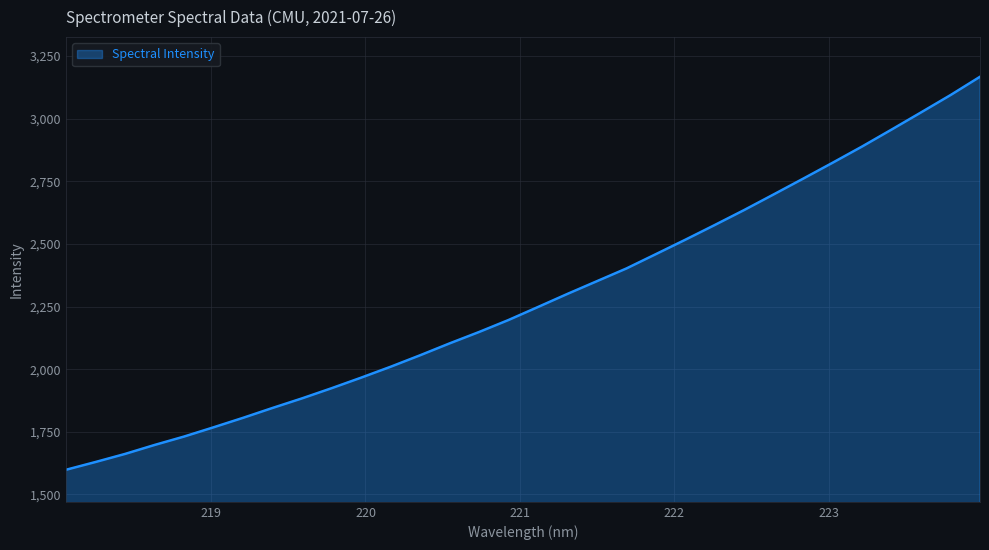

What is the greatest value displayed?

3167.1